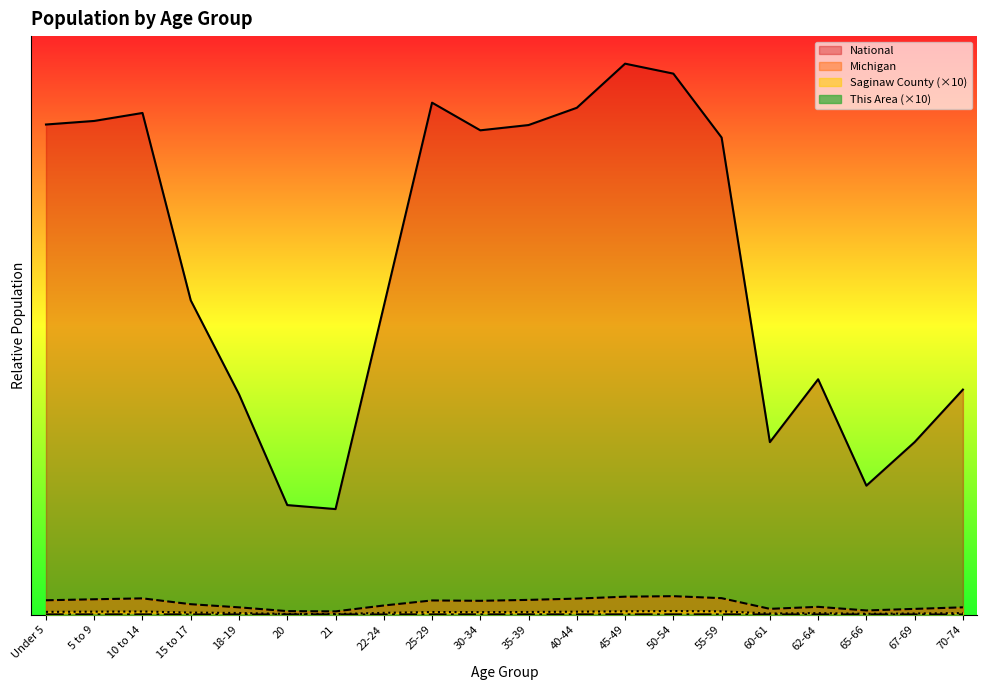

True or false: National and Saginaw County intersect in this chart.

False